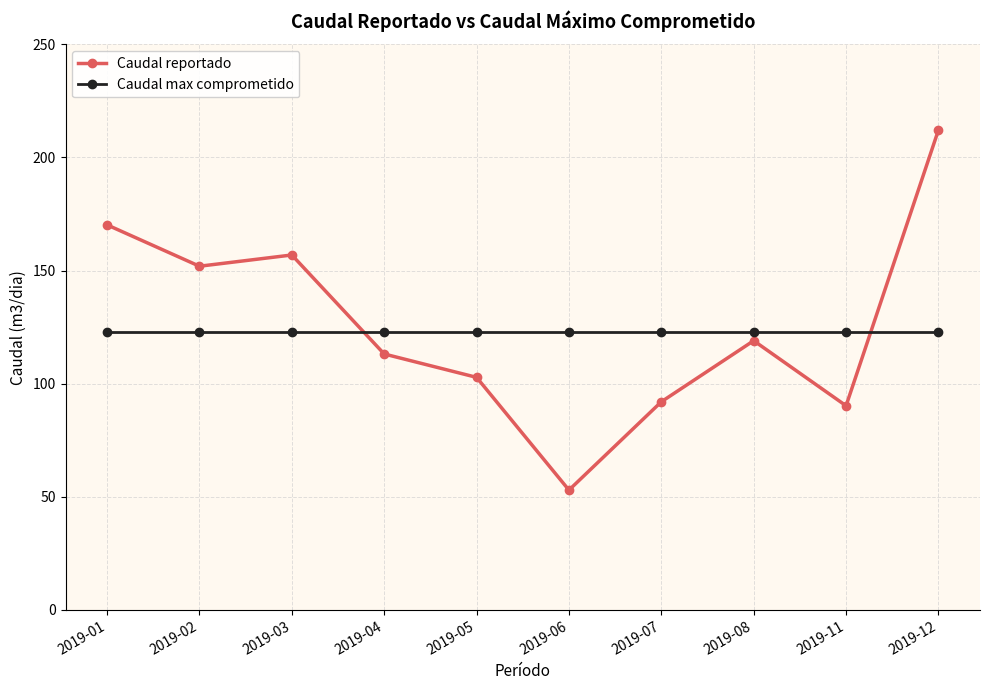

What is the difference between the second highest and minimum values in the Caudal reportado series?

117.2